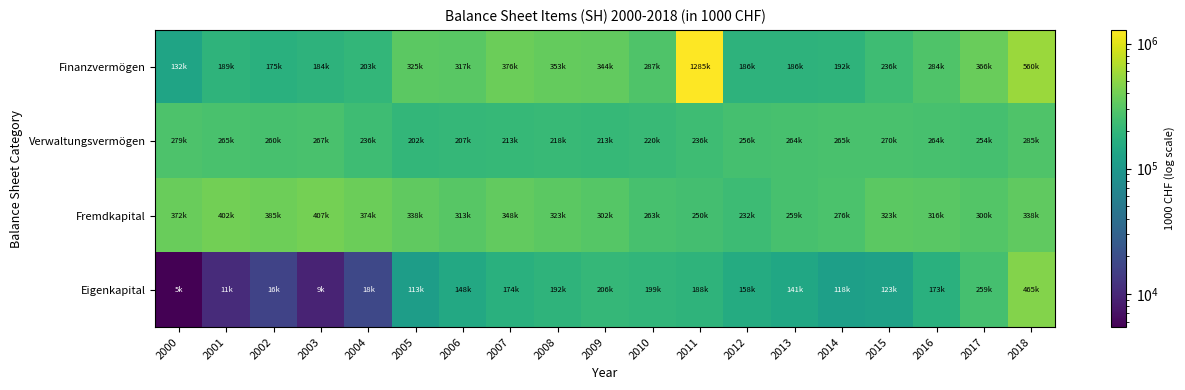

Reading left to right, what are all the values shown in this chart?

Finanzvermögen: 2000=131792.0	2001=189143.9	2002=174561.0	2003=184377.0	2004=203275.0	2005=325161.0	2006=316668.0	2007=376363.7	2008=353279.0	2009=344091.2	2010=287204.0	2011=1284891.8	2012=186266.3	2013=185749.8	2014=191856.4	2015=235665.7	2016=283668.2	2017=366428.2	2018=559607.0
Verwaltungsvermögen: 2000=279172.0	2001=264979.0	2002=259519.0	2003=266521.0	2004=236109.0	2005=202468.0	2006=206558.0	2007=212581.4	2008=217616.0	2009=213425.1	2010=219739.0	2011=235823.6	2012=255537.1	2013=264199.2	2014=265294.5	2015=269769.7	2016=263643.5	2017=254331.9	2018=285352.0
Fremdkapital: 2000=372175.0	2001=402098.0	2002=385272.0	2003=406882.0	2004=374383.0	2005=338239.0	2006=313428.0	2007=348077.1	2008=323066.0	2009=301770.8	2010=262546.0	2011=249677.7	2012=231740.0	2013=259280.8	2014=275552.0	2015=322770.0	2016=315620.3	2017=299866.9	2018=337744.0
Eigenkapital: 2000=5426.0	2001=10572.0	2002=16166.0	2003=9342.0	2004=17799.0	2005=113274.0	2006=147837.0	2007=174238.0	2008=191739.0	2009=205549.2	2010=199485.0	2011=188036.2	2012=158141.7	2013=140697.5	2014=118023.2	2015=122986.7	2016=172678.5	2017=258735.5	2018=464605.0